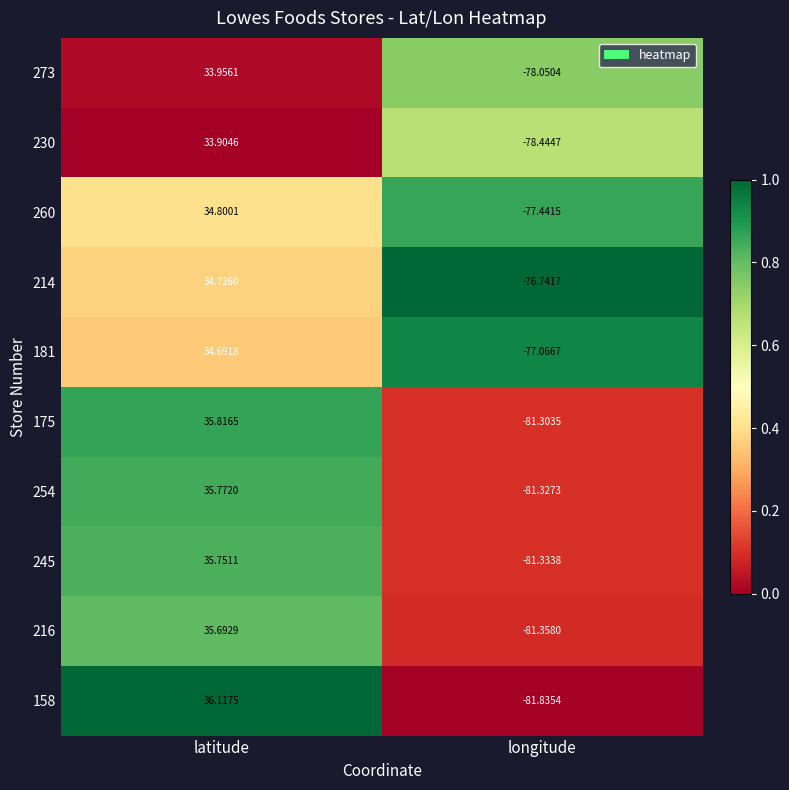

At how many categories does at least one series exceed 0?

1